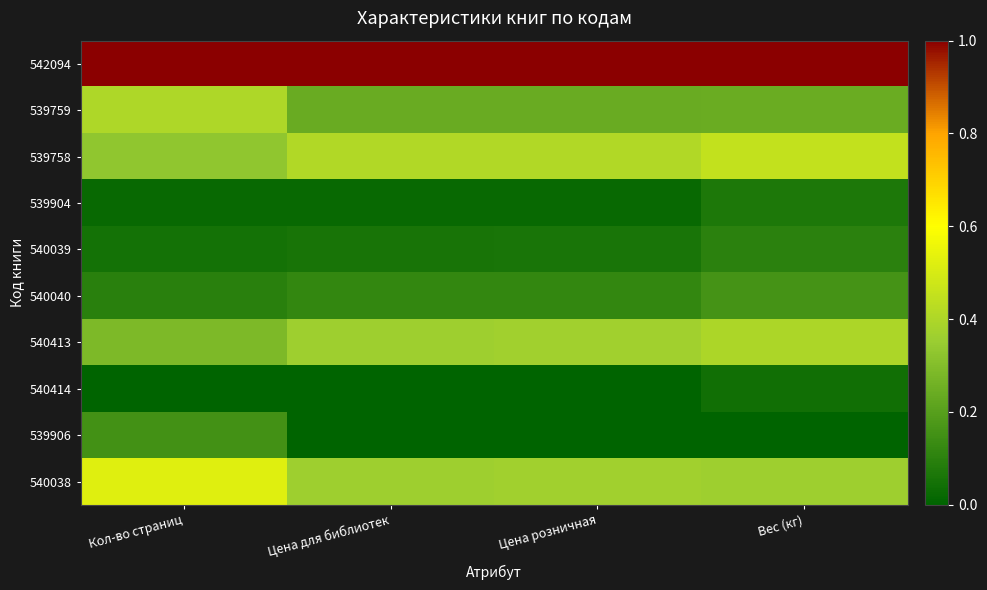

Reading right to left, extract all data points from this chart.

542094: Вес (кг)=1.0	Цена розничная=1.0	Цена для библиотек=1.0	Кол-во страниц=1.0
539759: Вес (кг)=0.2	Цена розничная=0.2	Цена для библиотек=0.2	Кол-во страниц=0.4
539758: Вес (кг)=0.5	Цена розничная=0.4	Цена для библиотек=0.4	Кол-во страниц=0.3
539904: Вес (кг)=0.1	Цена розничная=0.0	Цена для библиотек=0.0	Кол-во страниц=0.0
540039: Вес (кг)=0.1	Цена розничная=0.1	Цена для библиотек=0.1	Кол-во страниц=0.0
540040: Вес (кг)=0.2	Цена розничная=0.1	Цена для библиотек=0.1	Кол-во страниц=0.1
540413: Вес (кг)=0.4	Цена розничная=0.4	Цена для библиотек=0.4	Кол-во страниц=0.3
540414: Вес (кг)=0.0	Цена розничная=0.0	Цена для библиотек=0.0	Кол-во страниц=0.0
539906: Вес (кг)=0.0	Цена розничная=0.0	Цена для библиотек=0.0	Кол-во страниц=0.2
540038: Вес (кг)=0.4	Цена розничная=0.4	Цена для библиотек=0.4	Кол-во страниц=0.5